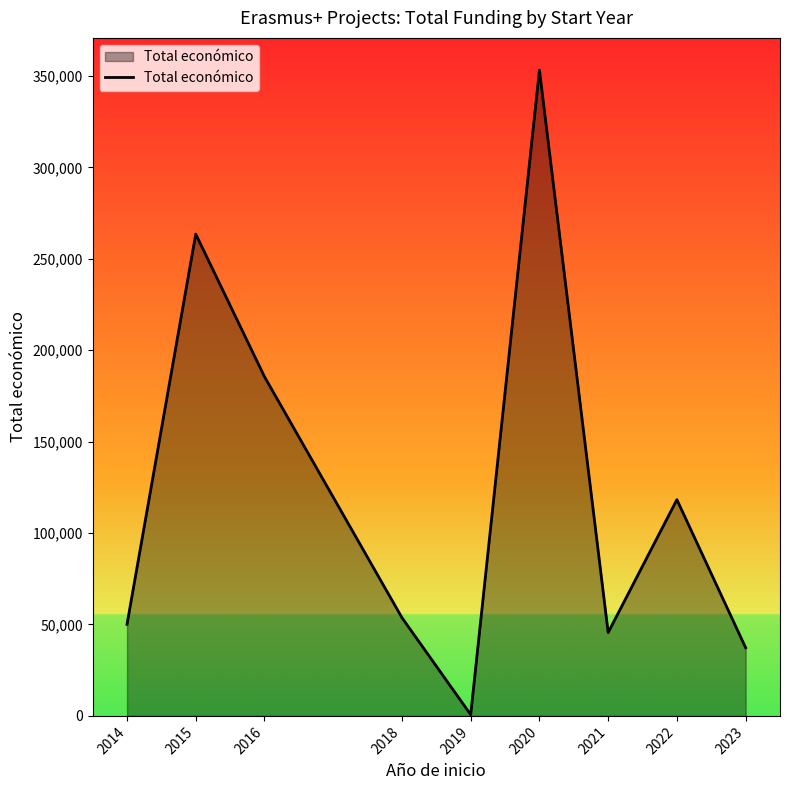

At which label is the value closest to 176947?

2016